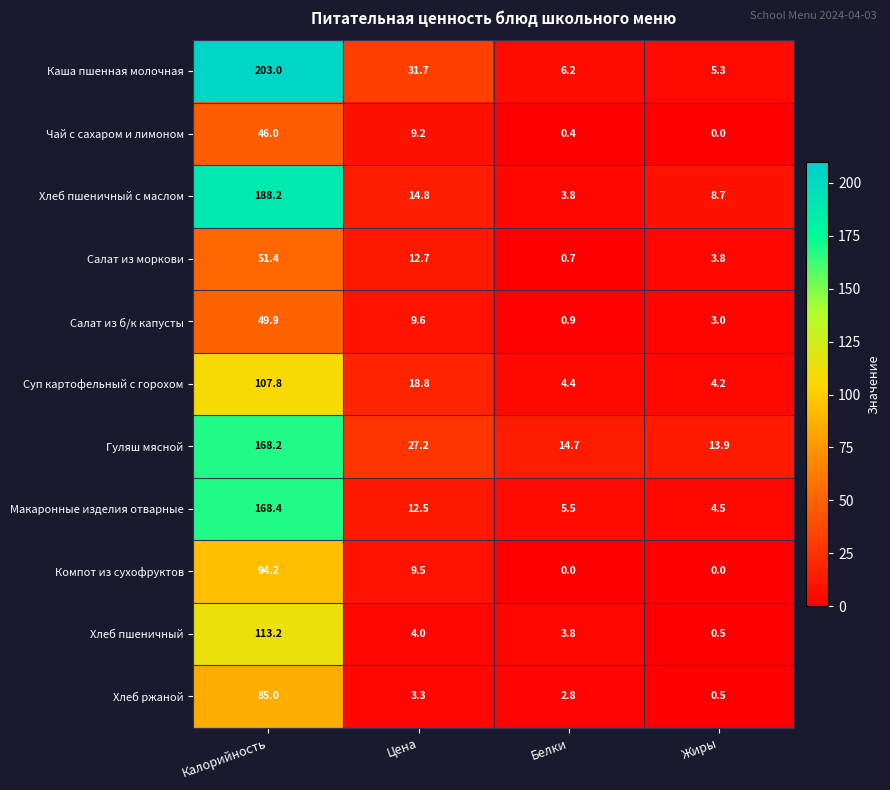

List the series in order of their peak value, lowest first.

Чай с сахаром и лимоном, Салат из б/к капусты, Салат из моркови, Хлеб ржаной, Компот из сухофруктов, Суп картофельный с горохом, Хлеб пшеничный, Гуляш мясной, Макаронные изделия отварные, Хлеб пшеничный с маслом, Каша пшенная молочная